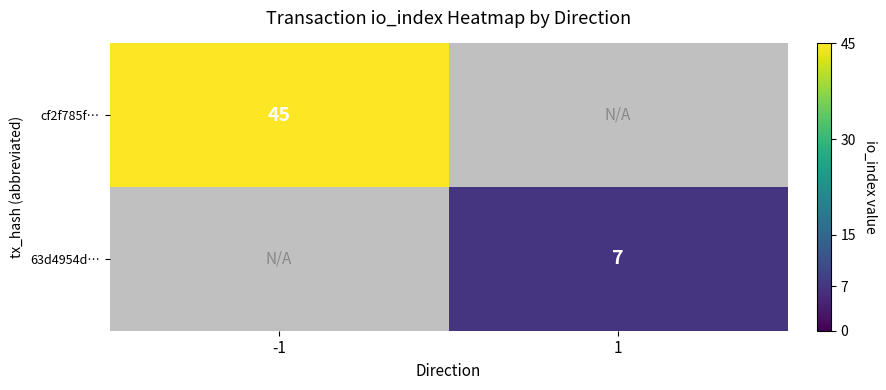

The value of 63d4954d… at 1 is 10. True or false?

False